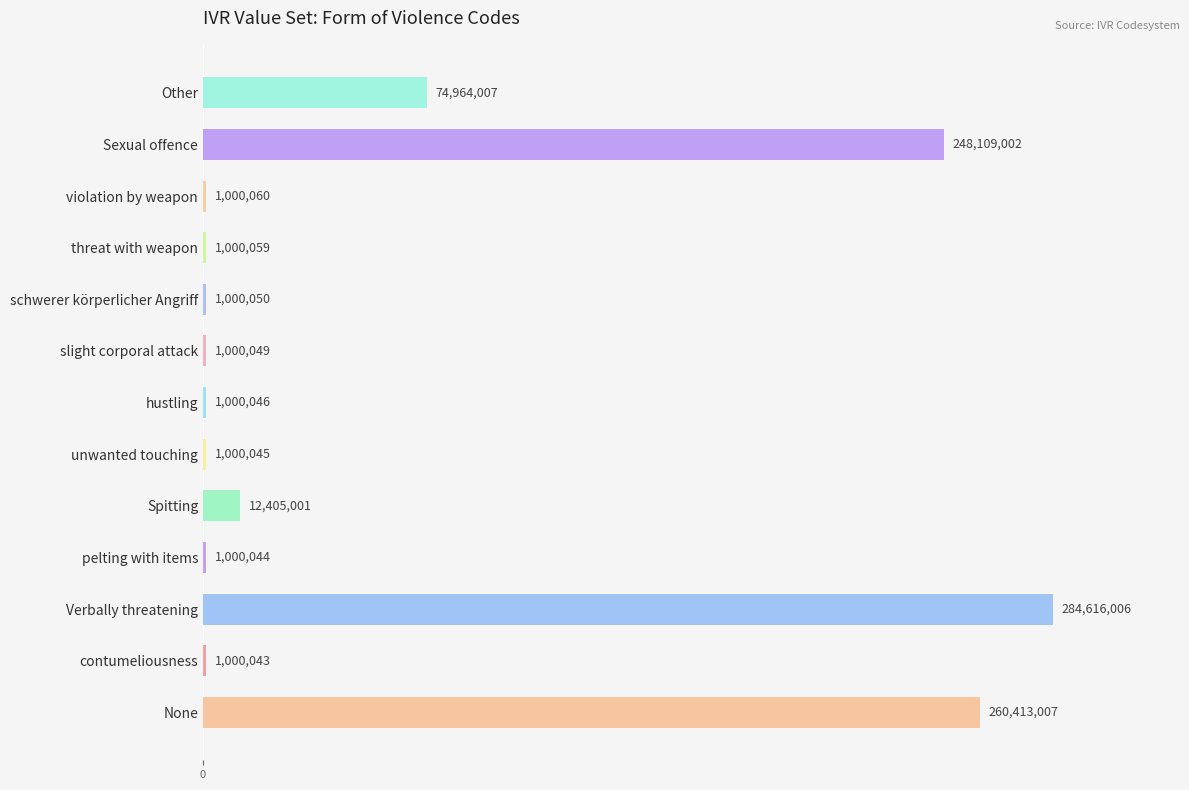

How many series are shown in this chart?

1